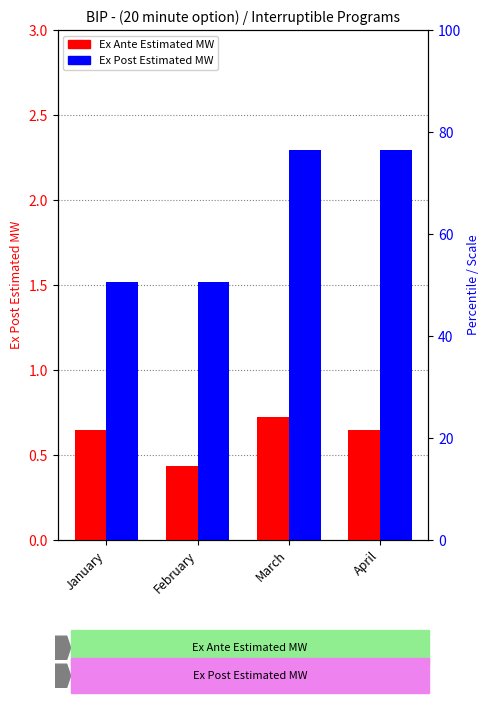

Between January and March, which is larger?

March